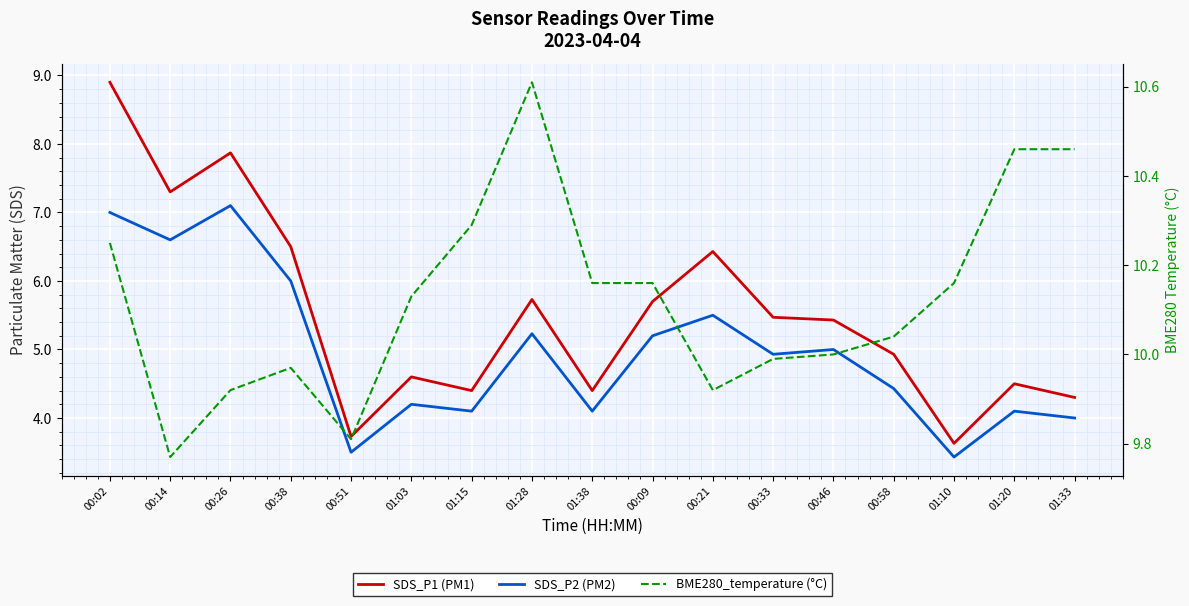

What is the label of the 10th point from the left?

00:09